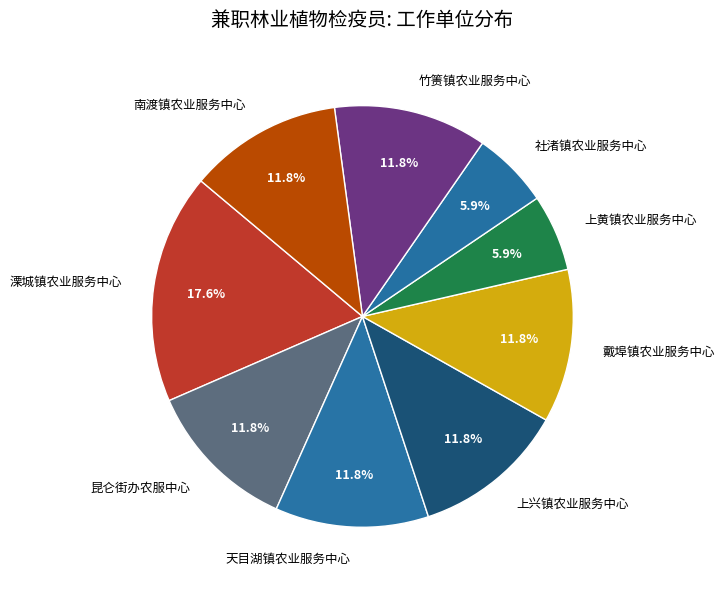

To the nearest percent, what portion does 竹箦镇农业服务中心 represent?

12%